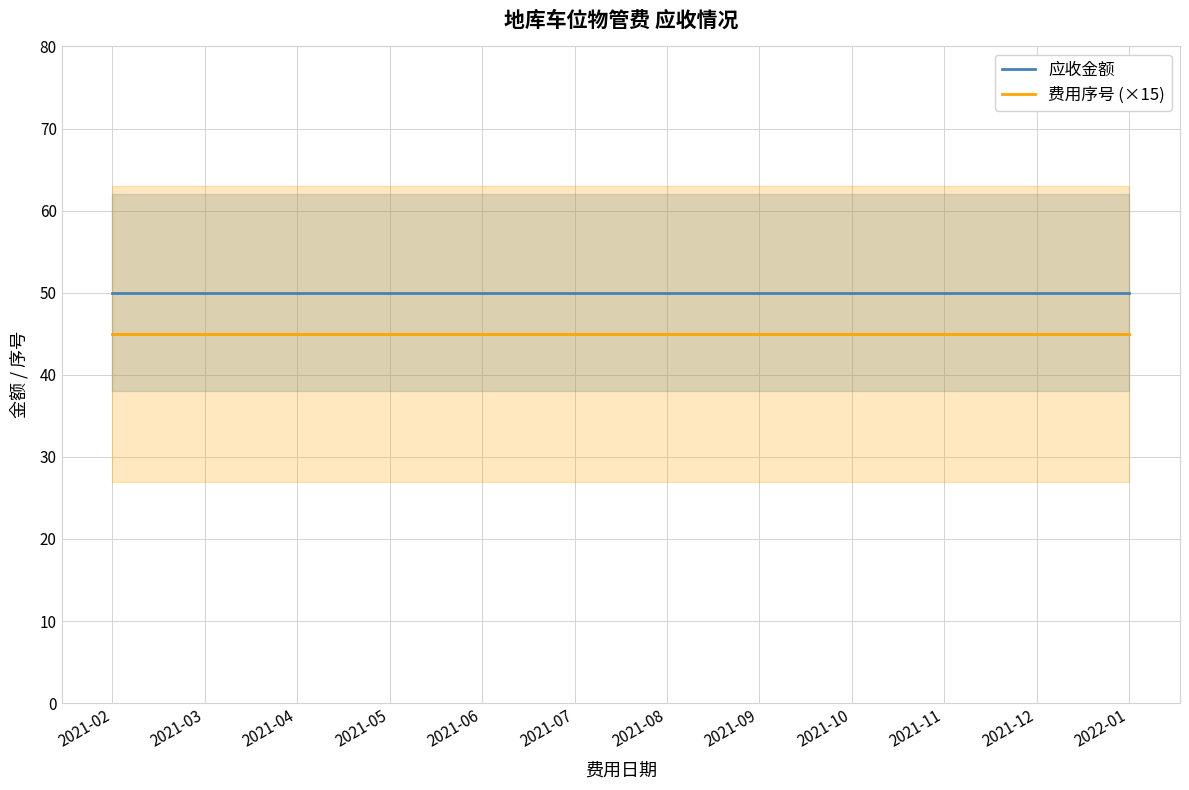

What are all the series names shown in the legend?

应收金额, 费用序号 (×15)